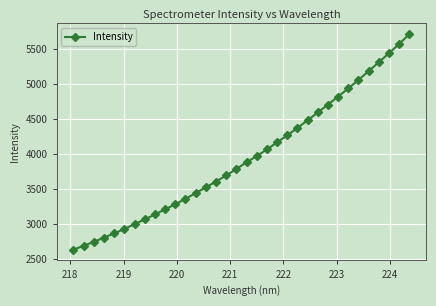

What is the greatest value displayed?

5709.7